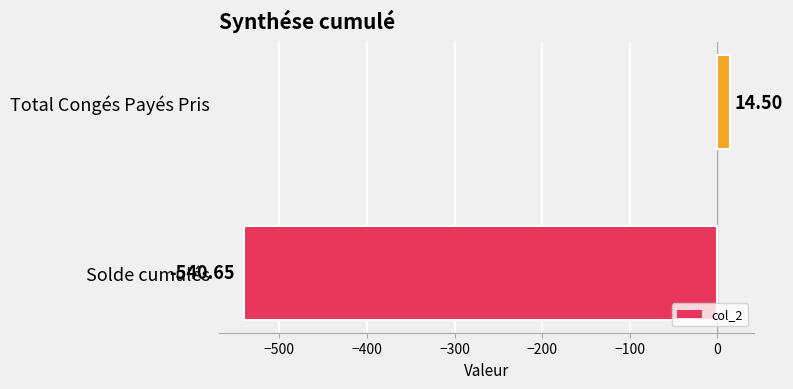

Rank the categories by value from highest to lowest.

Total Congés Payés Pris, Solde cumulés